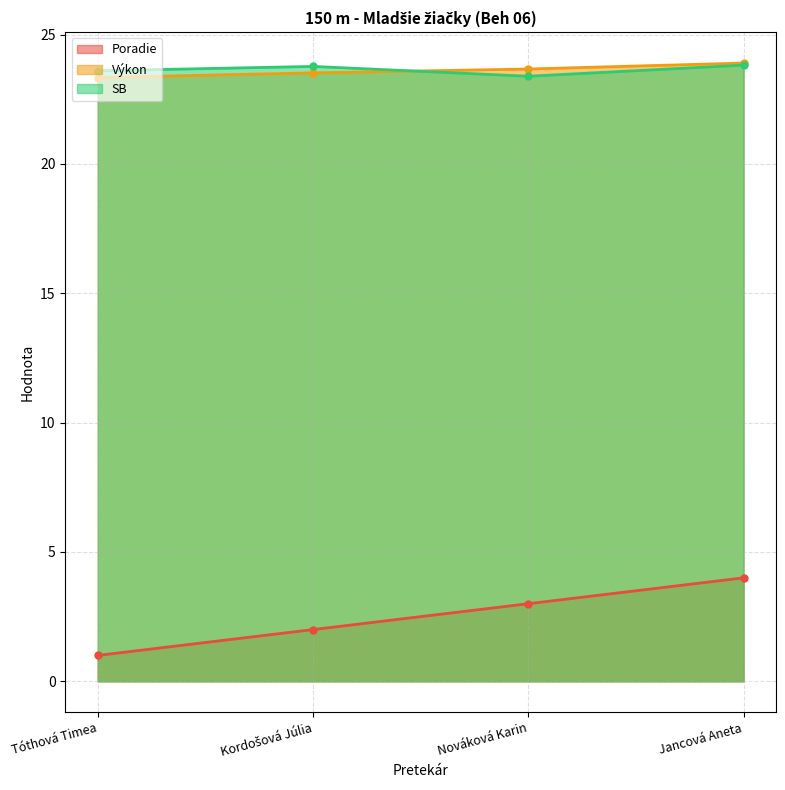

What is the spread (max minus min) of values at Nováková Karin?

20.7